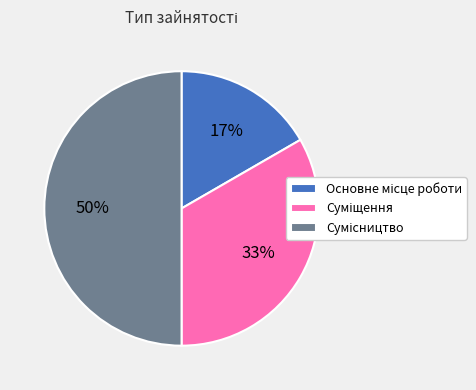

To the nearest percent, what is the difference between the largest and smallest slice percentages?

33%